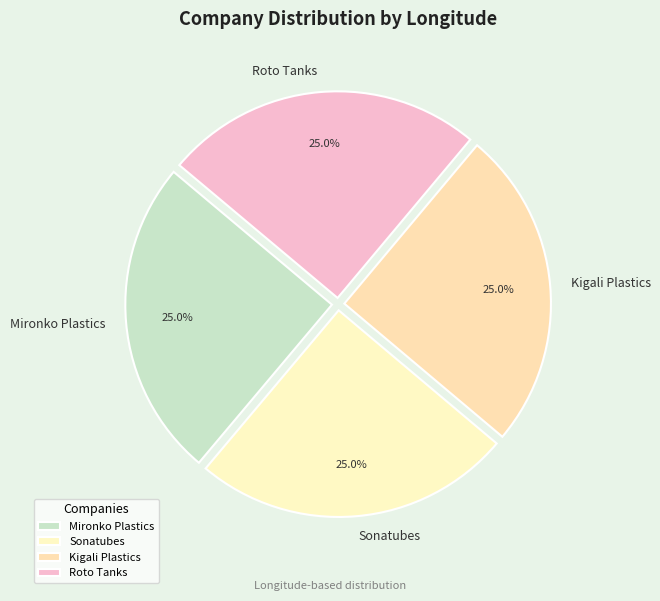

To the nearest percent, what portion does Roto Tanks represent?

25%